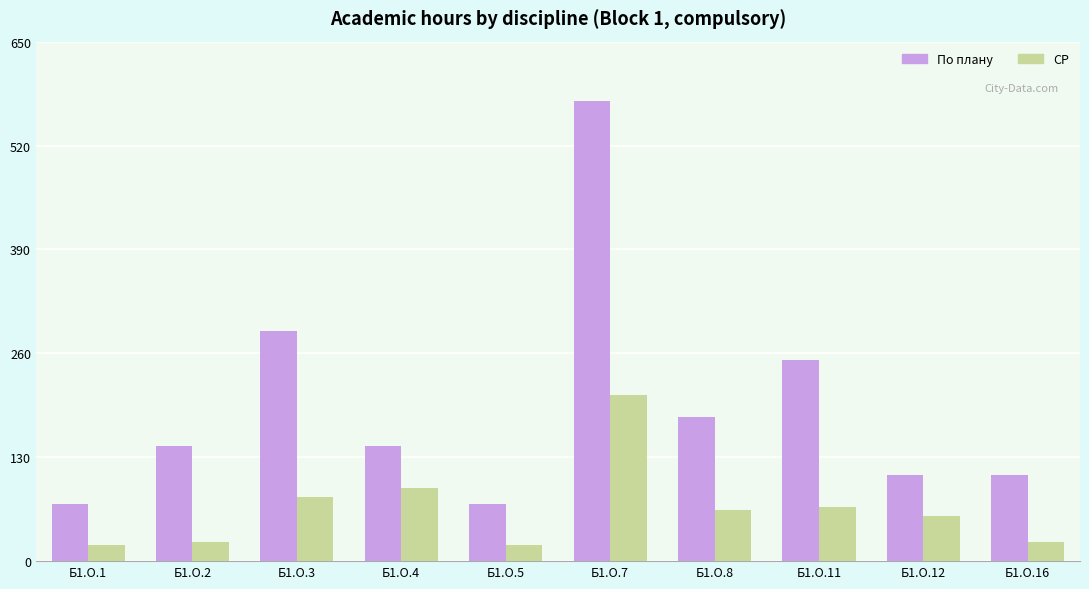

List the series in order of their peak value, highest first.

По плану, СР